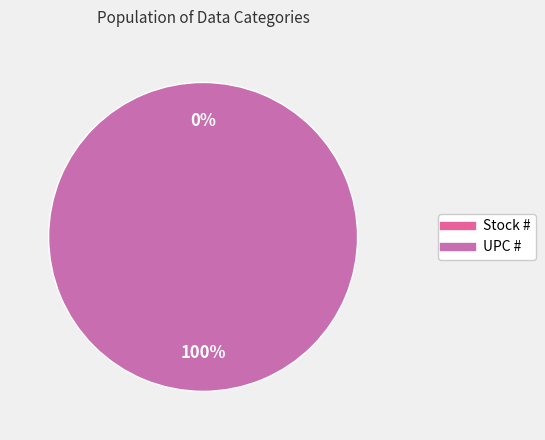

What is the smallest slice in the pie chart?

Stock #